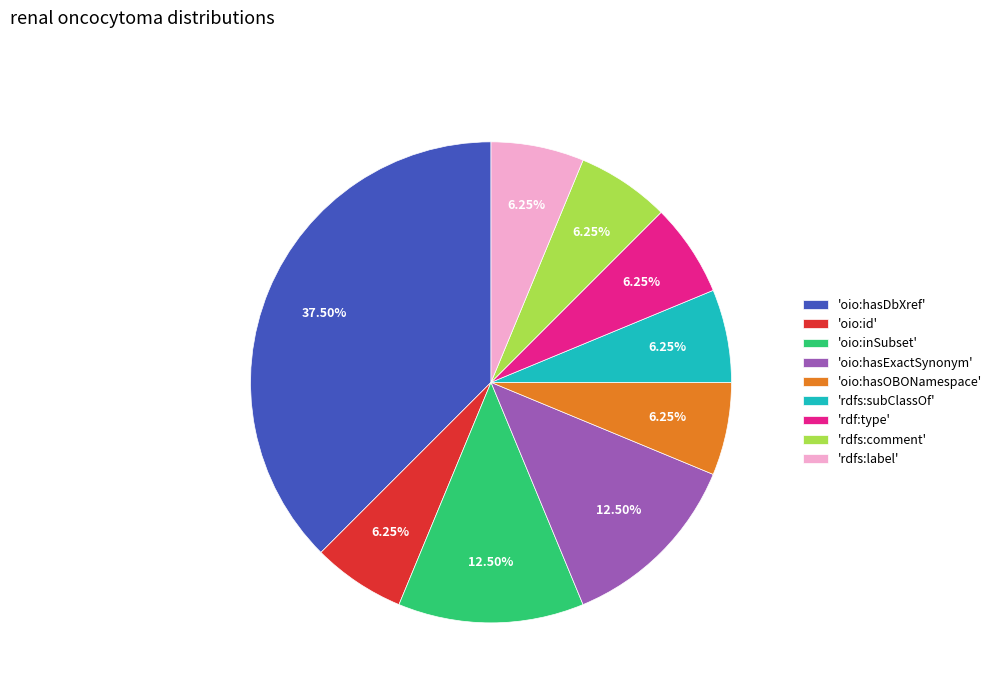

What is the largest slice in the pie chart?

'oio:hasDbXref'